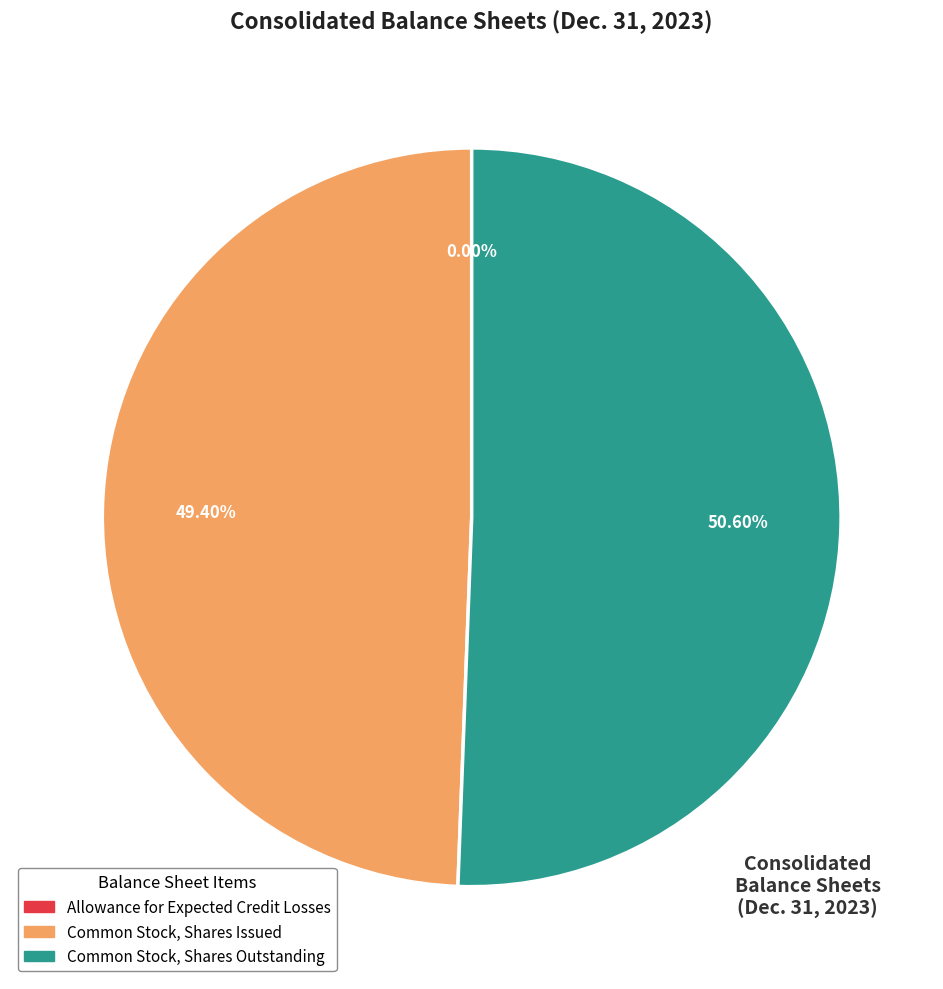

True or false: Common Stock, Shares Outstanding accounts for 58% of the total.

False